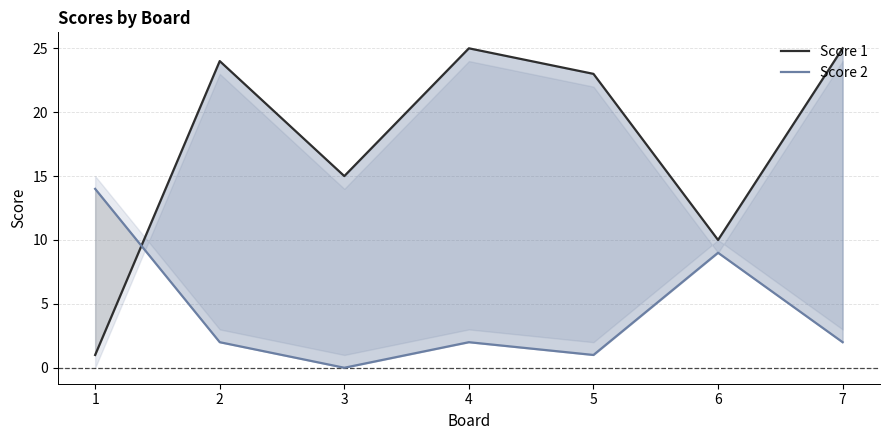

In Score 2, how many points are higher than both neighbors (excluding endpoints)?

2